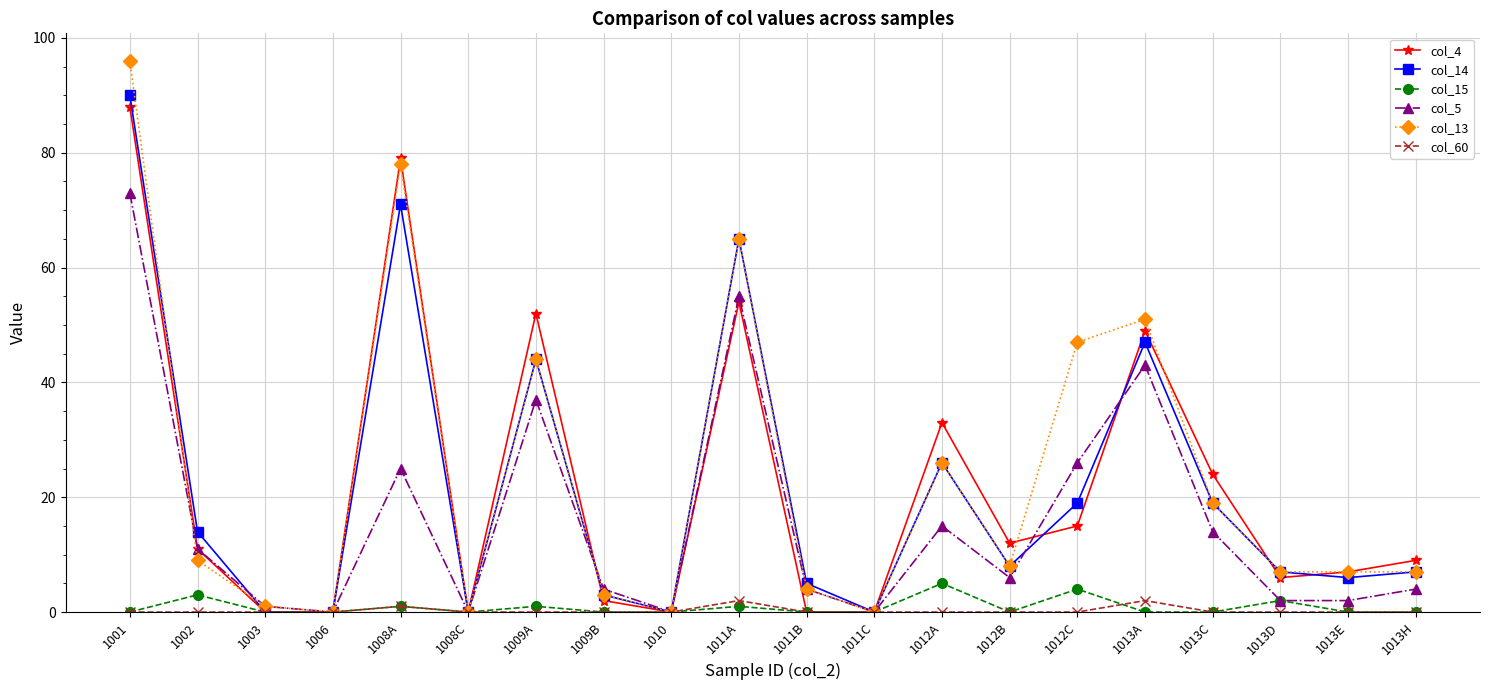

Rank the series by their maximum value, from highest to lowest.

col_13, col_14, col_4, col_5, col_15, col_60